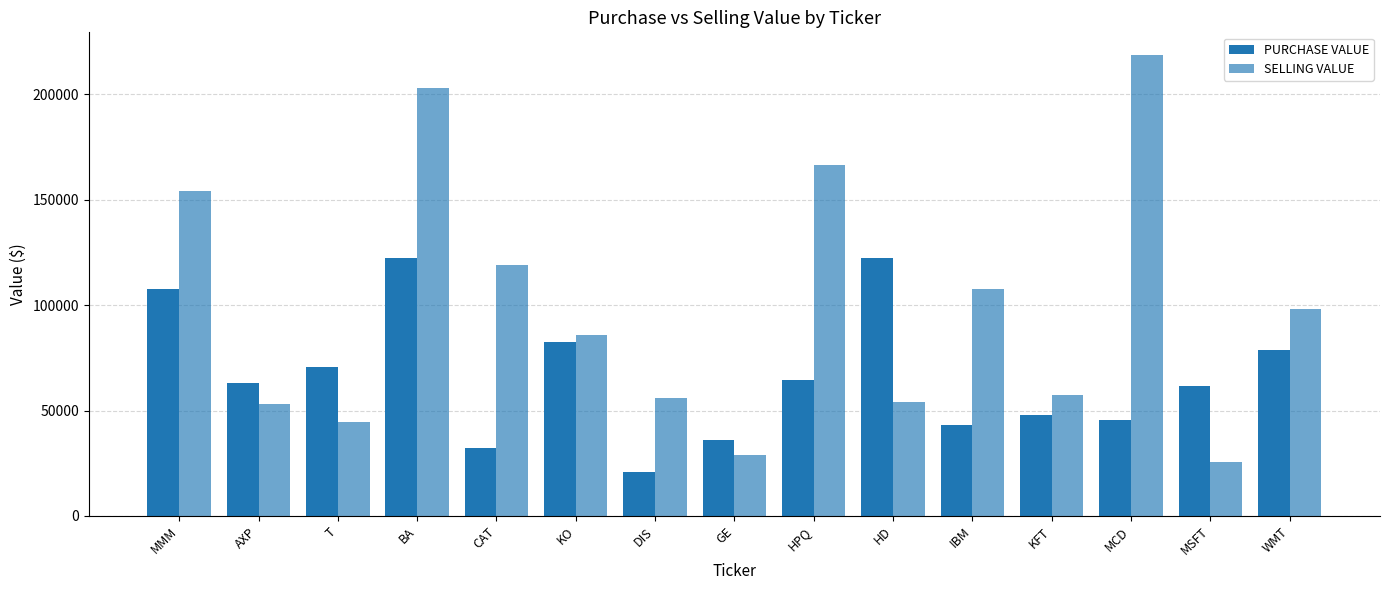

Reading left to right, what are all the values shown in this chart?

PURCHASE VALUE: MMM=107625.0	AXP=63120.0	T=70576.0	BA=122464.0	CAT=32280.0	KO=82593.0	DIS=20987.0	GE=35878.5	HPQ=64680.0	HD=122237.5	IBM=43304.0	KFT=48011.6	MCD=45736.1	MSFT=61684.5	WMT=78822.0
SELLING VALUE: MMM=154262.5	AXP=52908.0	T=44688.0	BA=202944.0	CAT=119010.0	KO=85984.5	DIS=55970.5	GE=28793.2	HPQ=166480.0	HD=54092.5	IBM=107912.0	KFT=57239.0	MCD=218523.6	MSFT=25696.8	WMT=98208.0